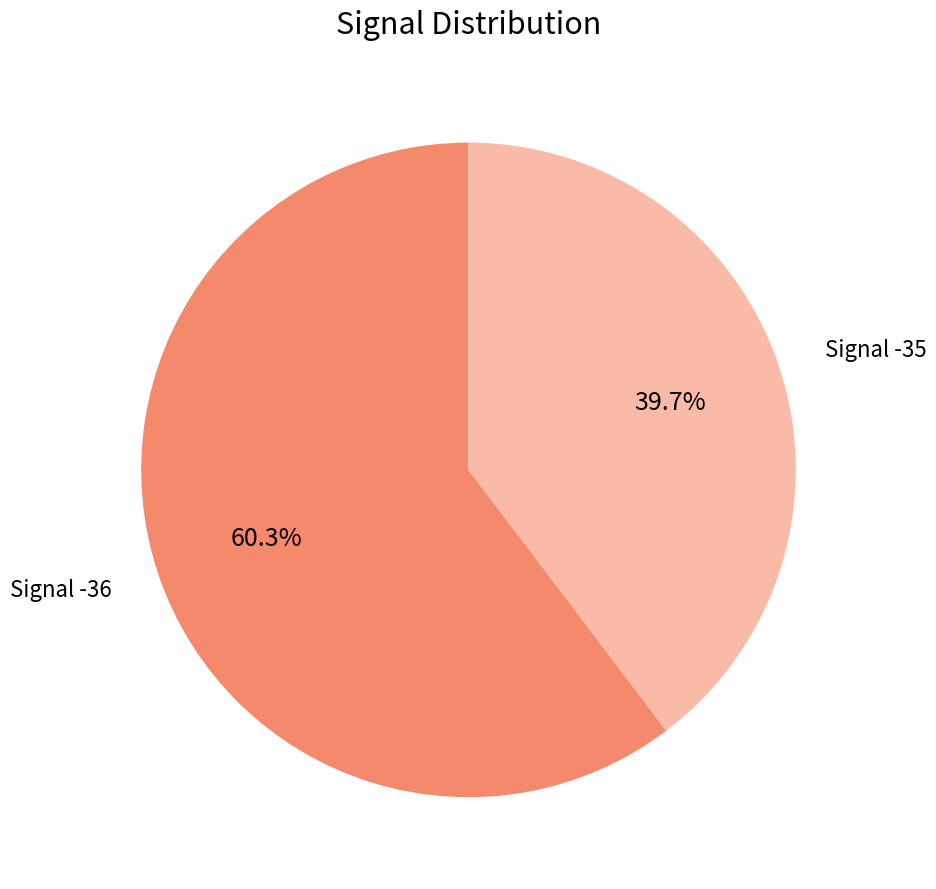

To the nearest percent, what is the average slice percentage?

50%